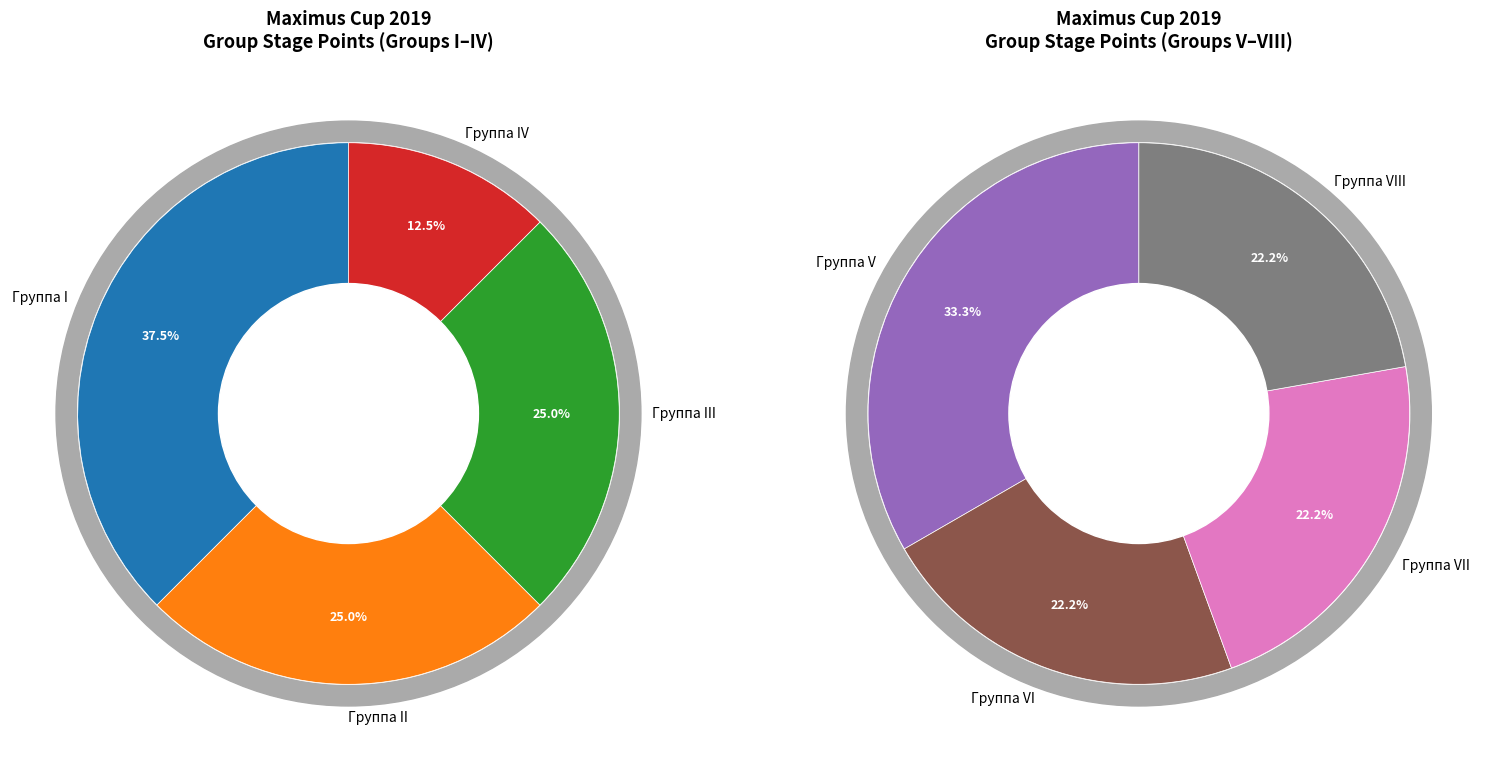

How many slices are in this pie chart?

8